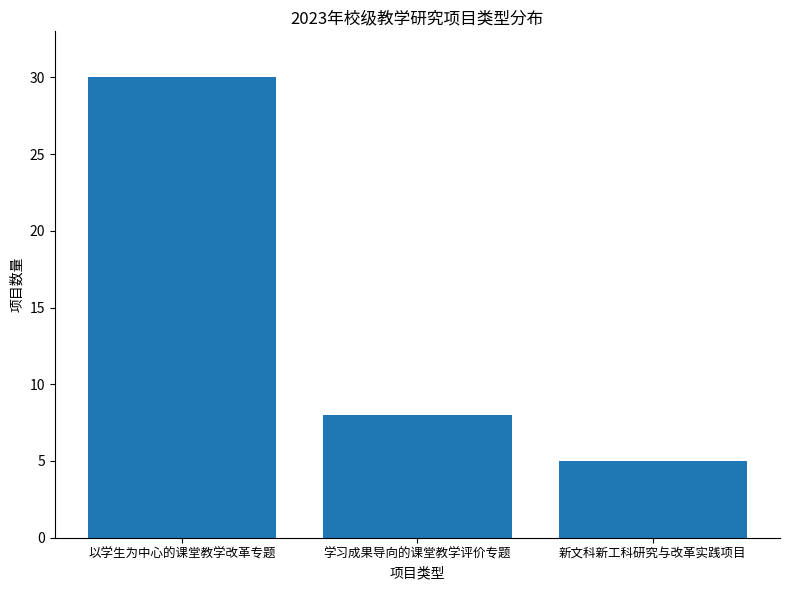

Reading right to left, transcribe all the data shown in this chart.

5	8	30